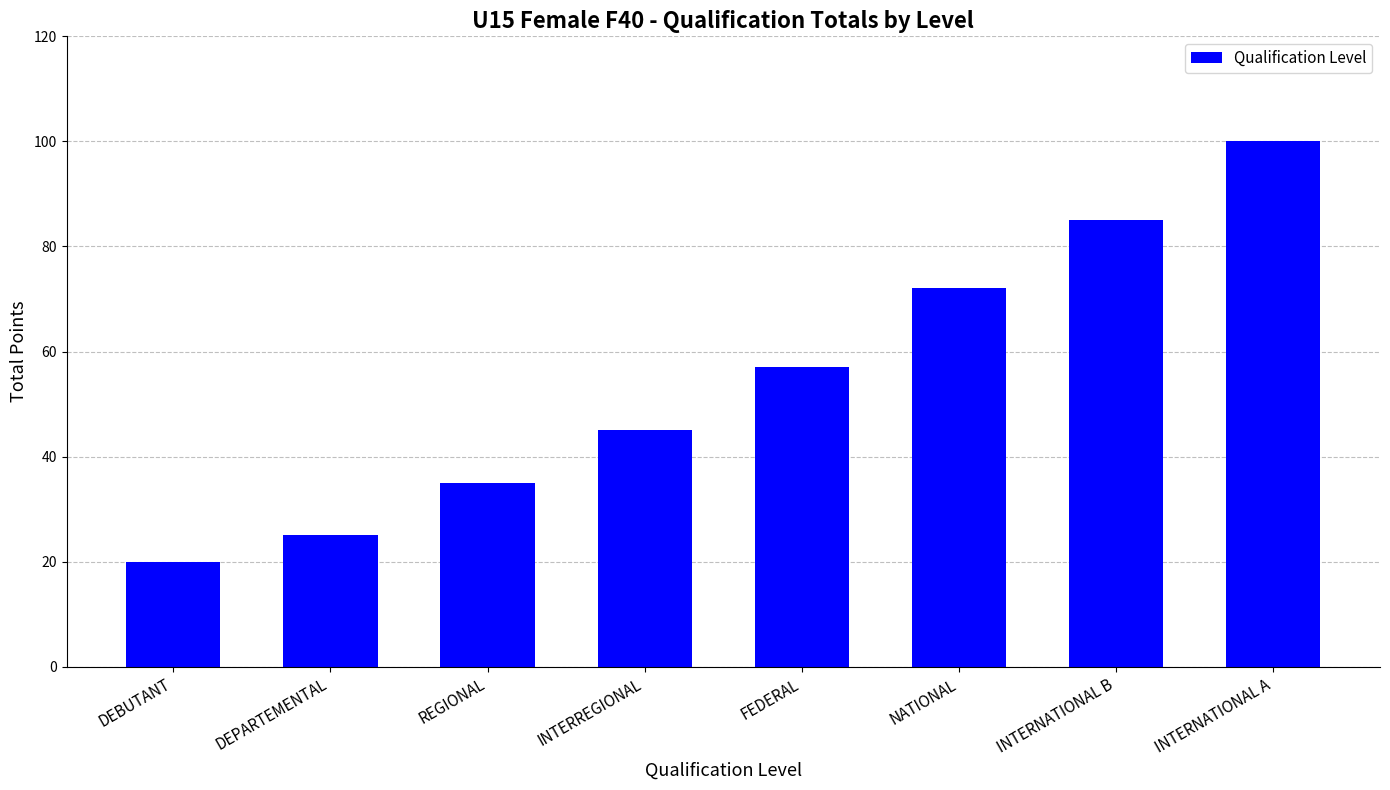

Between INTERNATIONAL A and DEPARTEMENTAL, which is larger?

INTERNATIONAL A